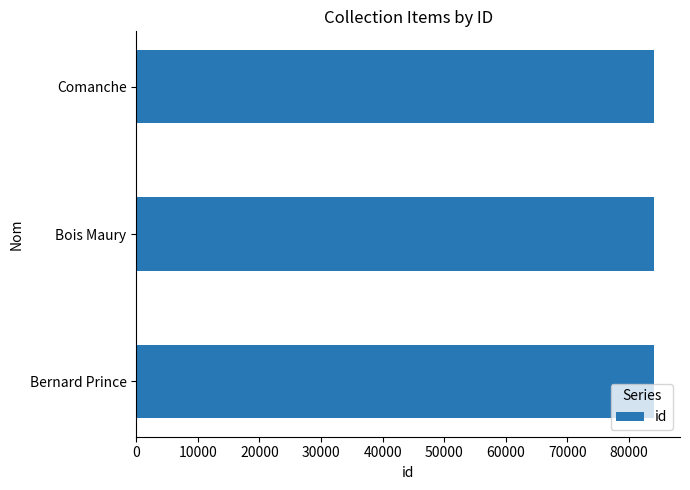

What is the sum of the values at Bois Maury and Comanche?

168126